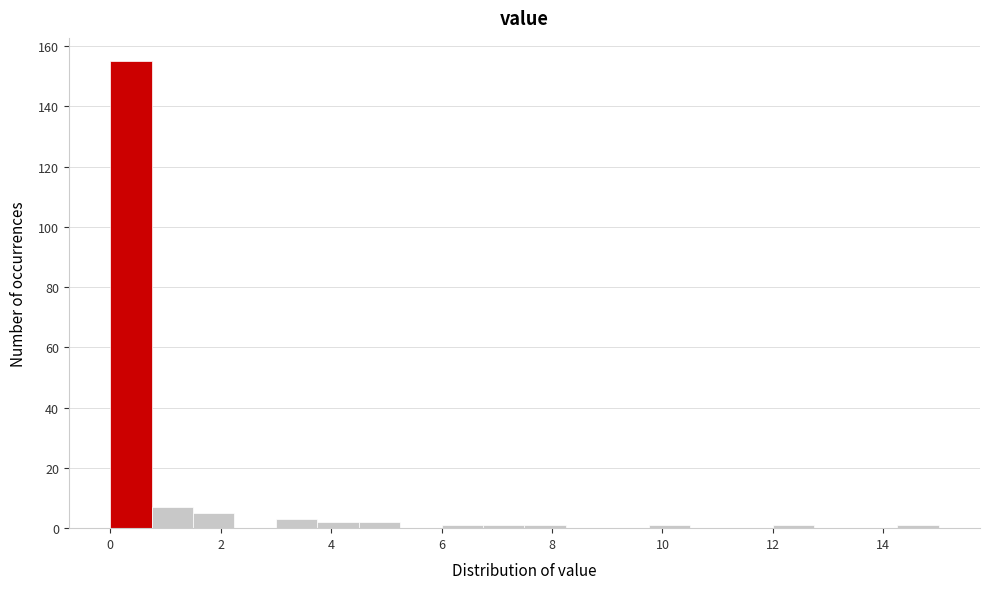

Read against the x-axis, roughly where is the centre of the tallest bar?

0.4